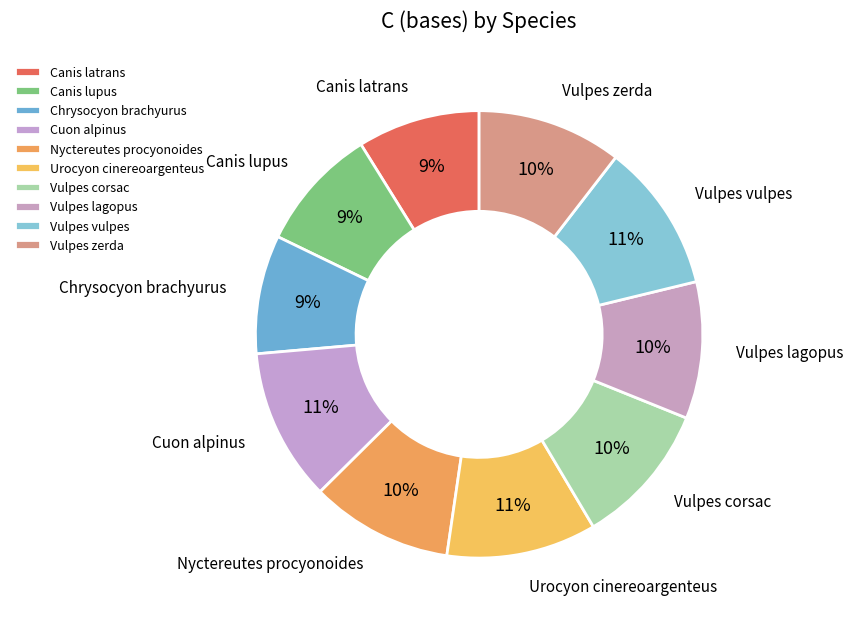

Is the sum of Canis lupus and Cuon alpinus greater than half?

No